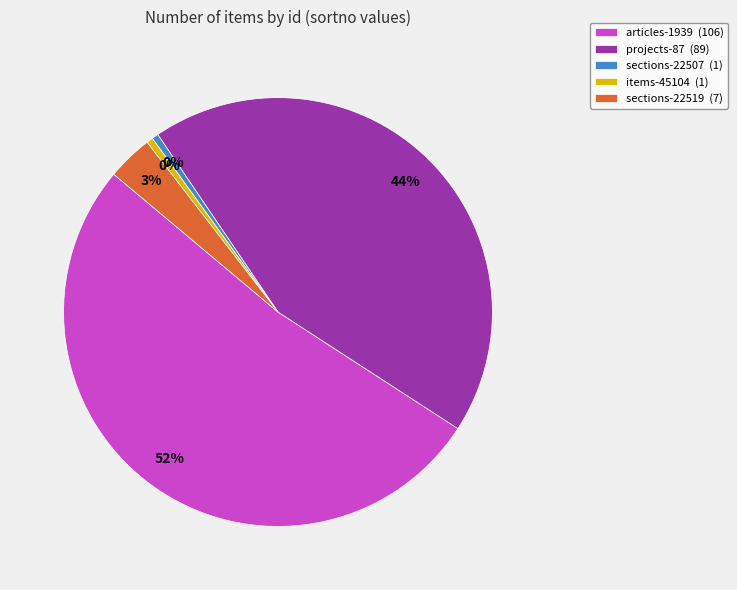

Is the sum of items-45104 (1) and sections-22507 (1) greater than half?

No